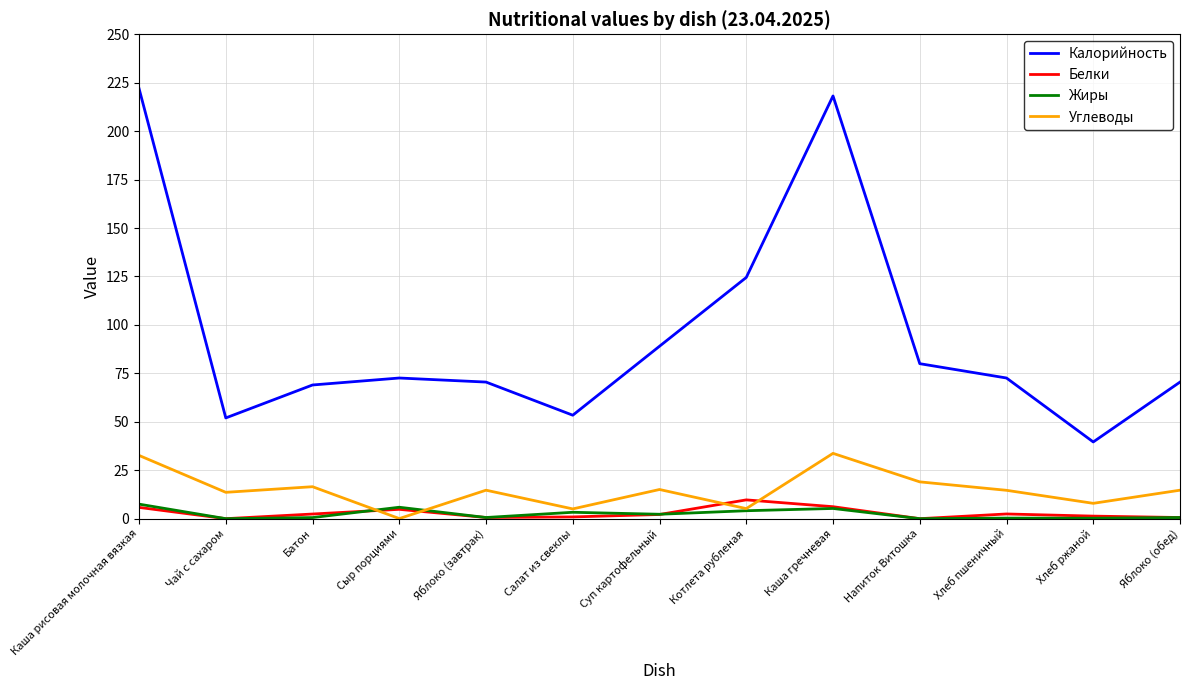

True or false: Калорийность and Белки cross at least once.

False